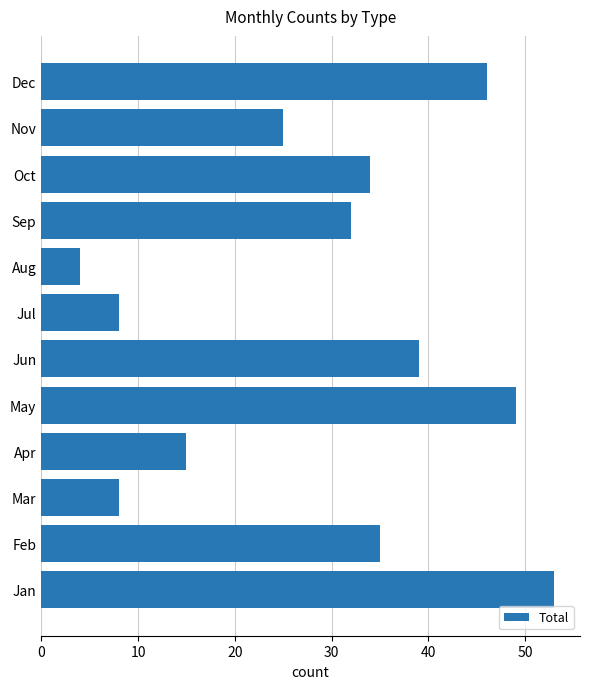

What is the difference between the maximum and second lowest values?

45